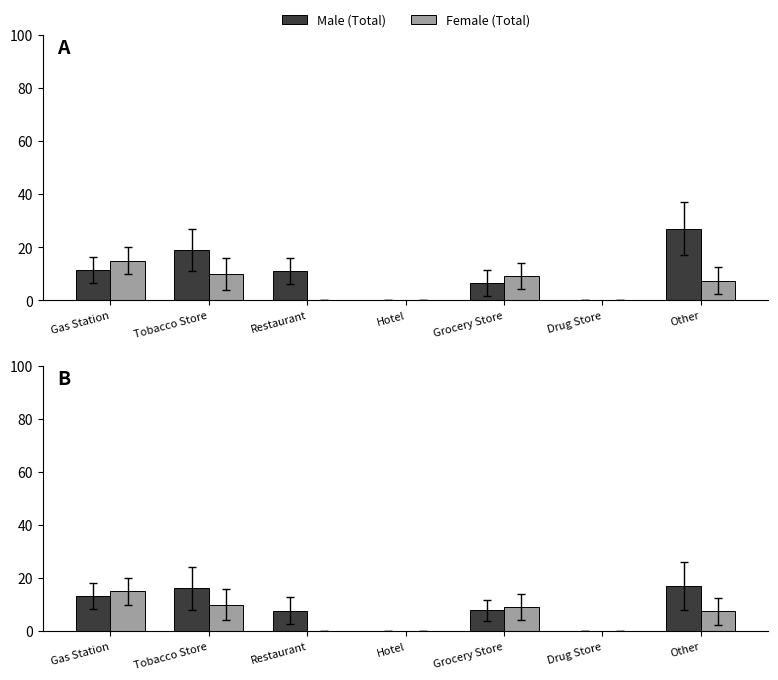

How many categories are shown in the chart?

7